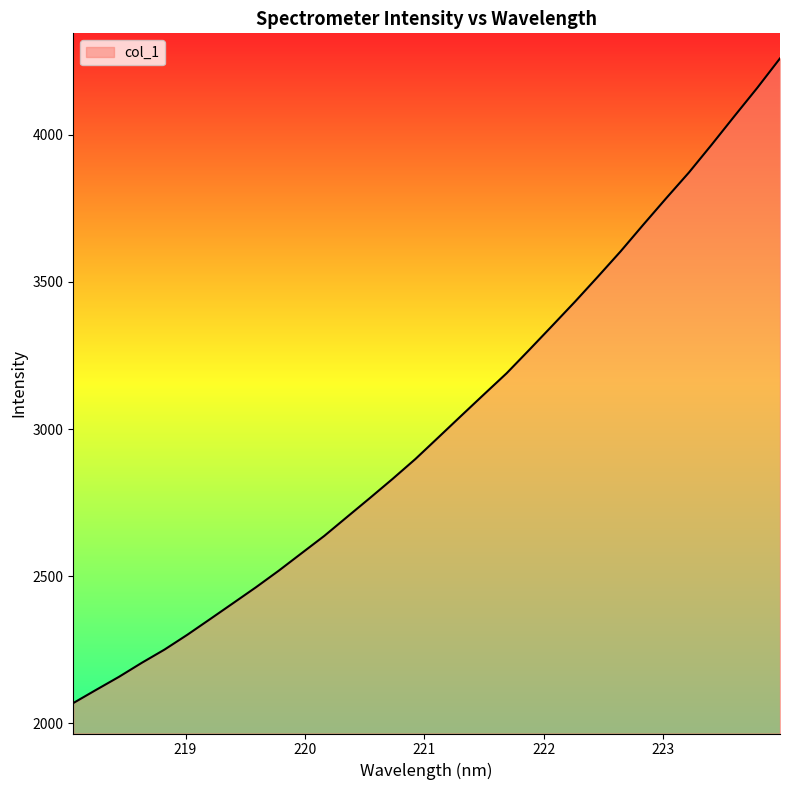

What is the average value?

3017.1